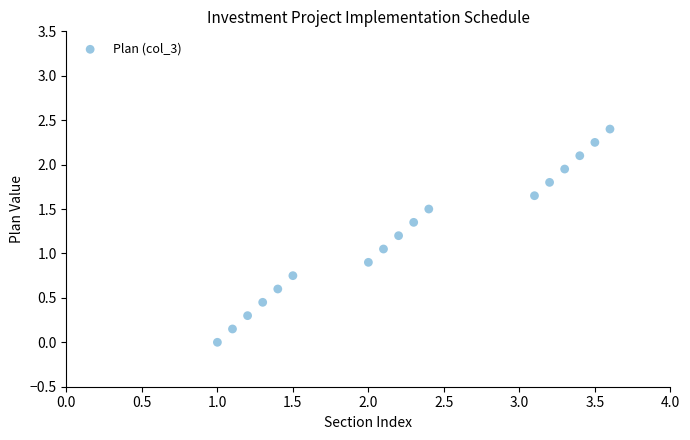

What is the range of Y values (max minus min)?

2.4